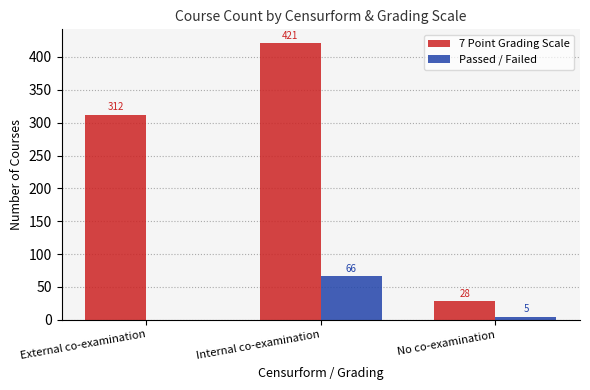

Which series changed the most between External co-examination and Internal co-examination?

7 Point Grading Scale